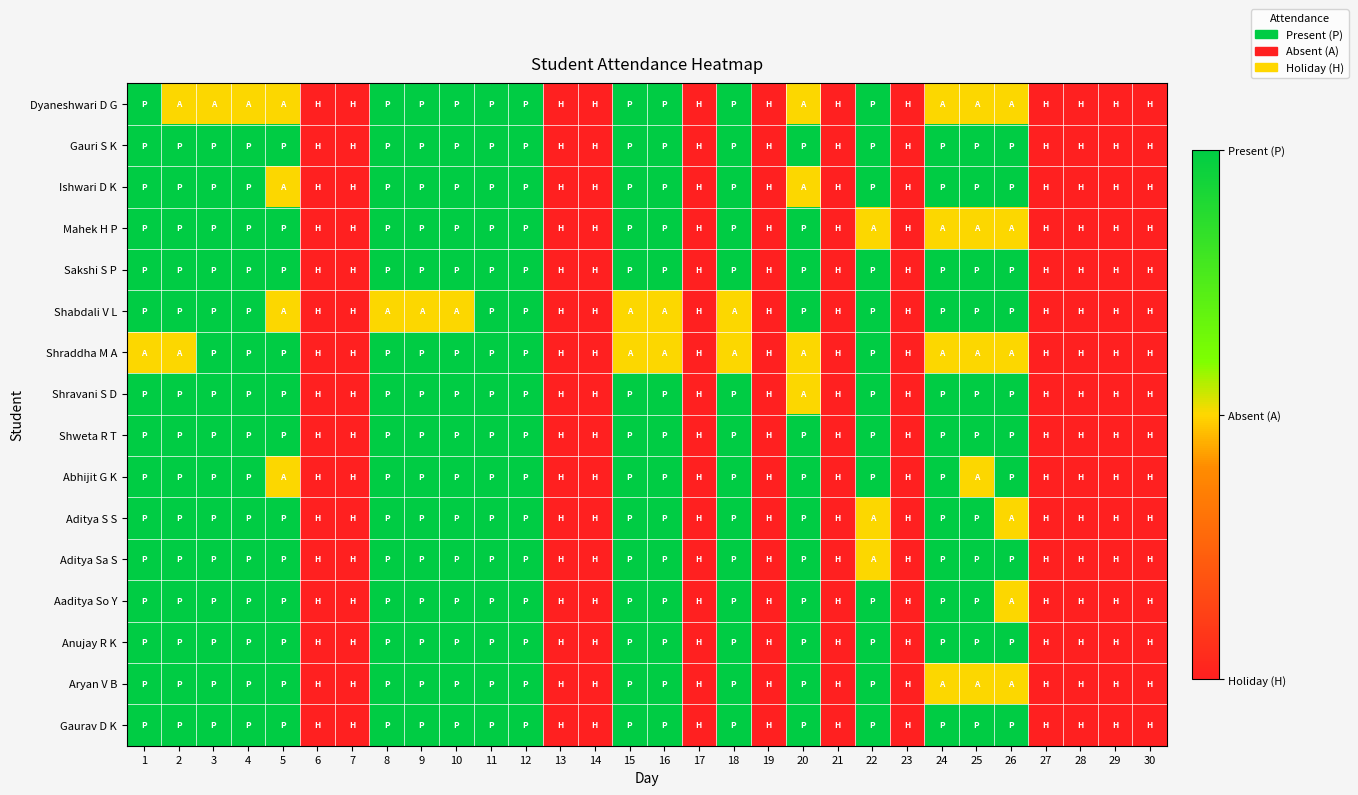

How many categories are shown in the chart?

30